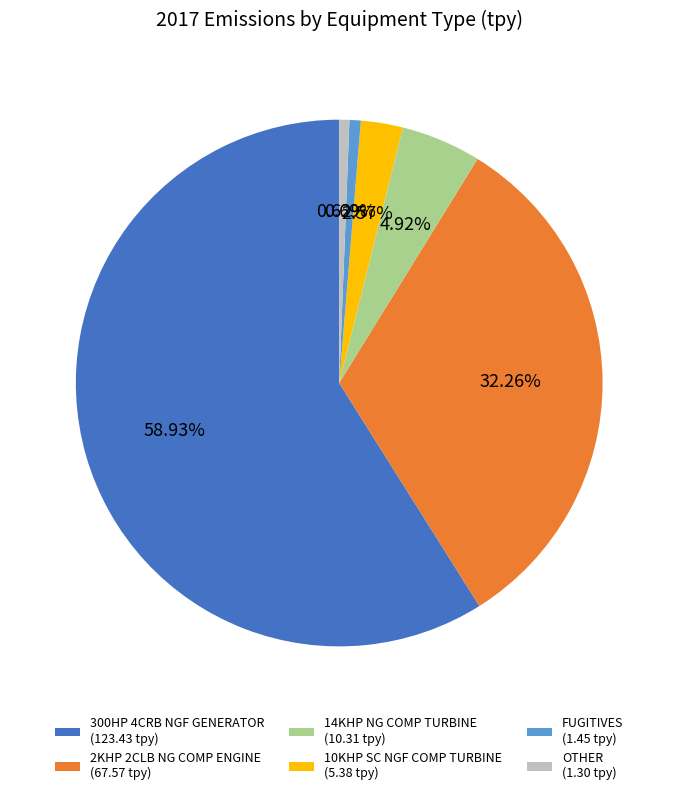

Count the number of slices in the pie.

6